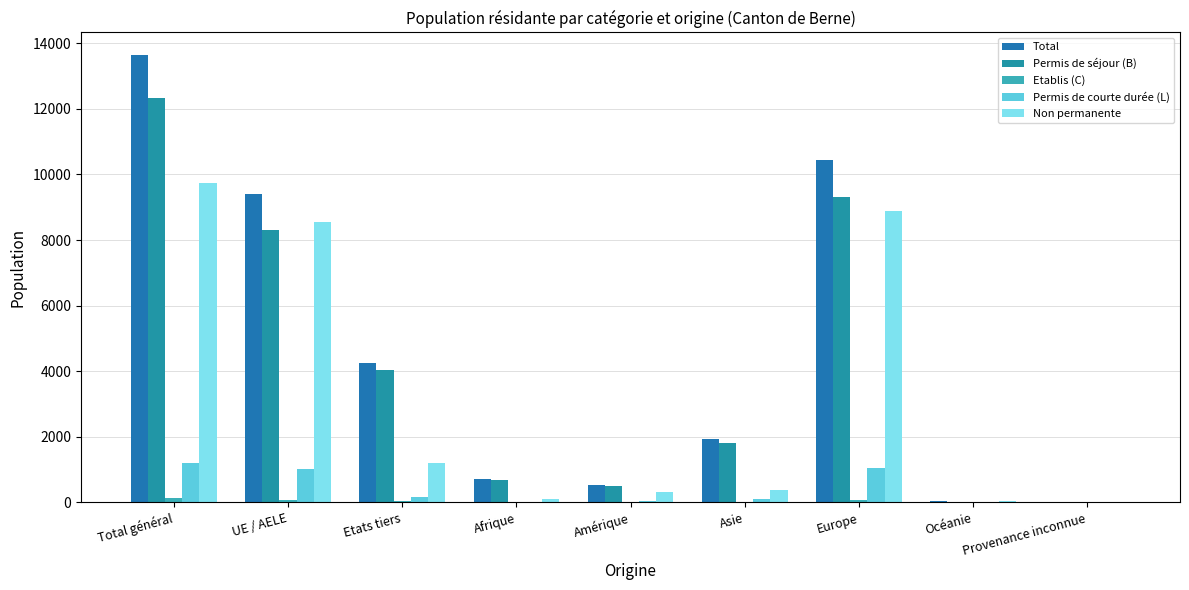

Which series has the widest spread of values?

Total